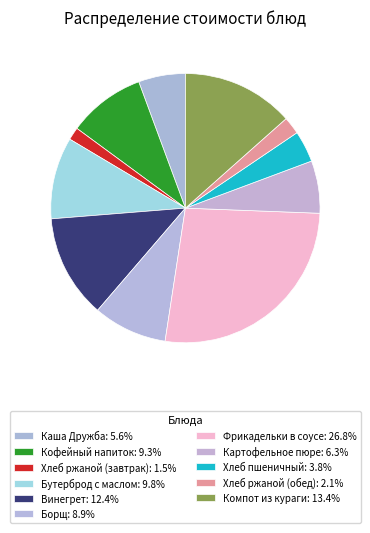

Rank the categories by value from lowest to highest.

Хлеб ржаной (завтрак), Хлеб ржаной (обед), Хлеб пшеничный, Каша Дружба, Картофельное пюре, Борщ, Кофейный напиток, Бутерброд с маслом, Винегрет, Компот из кураги, Фрикадельки в соусе